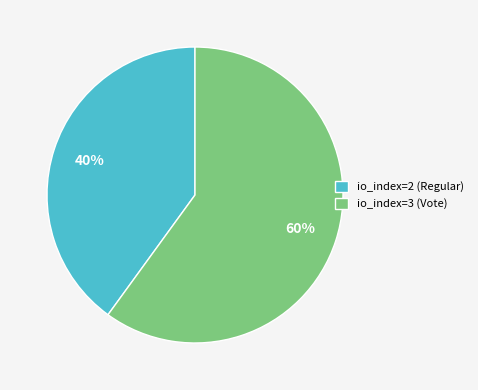

To the nearest percent, what portion does io_index=2 (Regular) represent?

40%